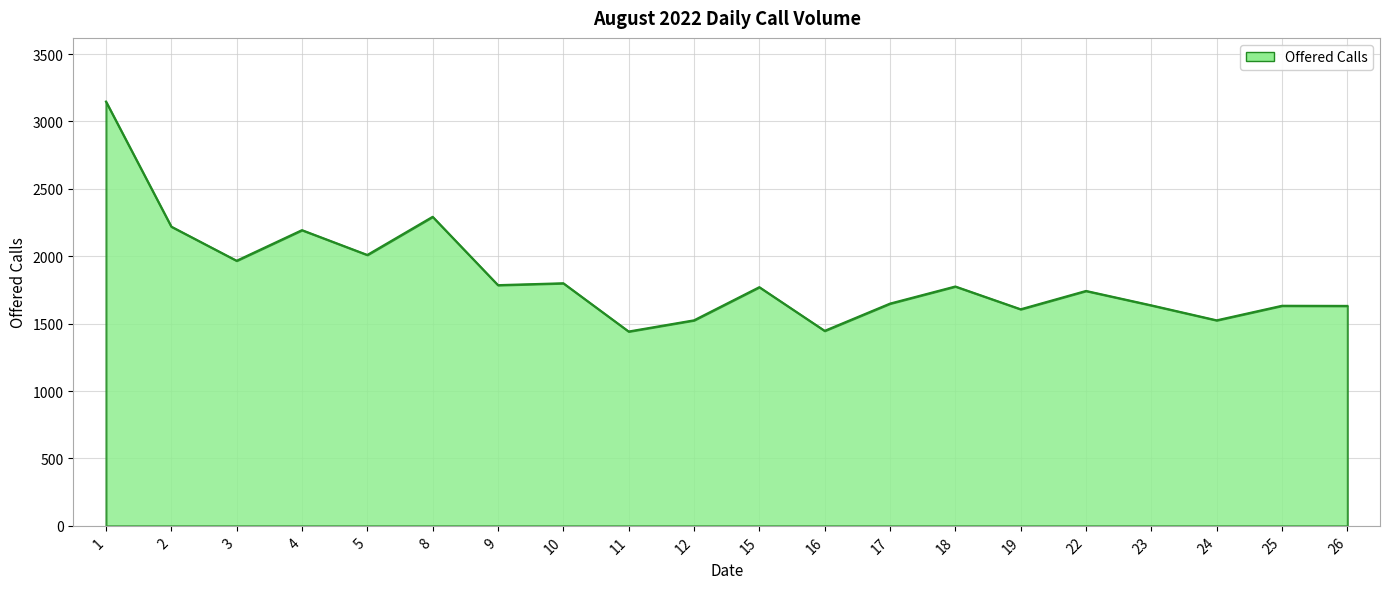

What is the maximum value shown in the chart?

3148